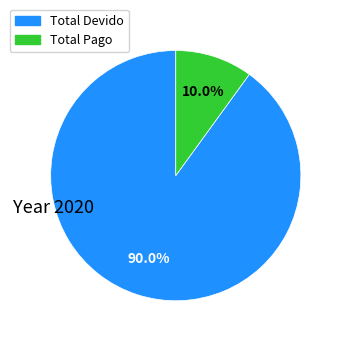

To the nearest percent, what is the average slice percentage?

50%